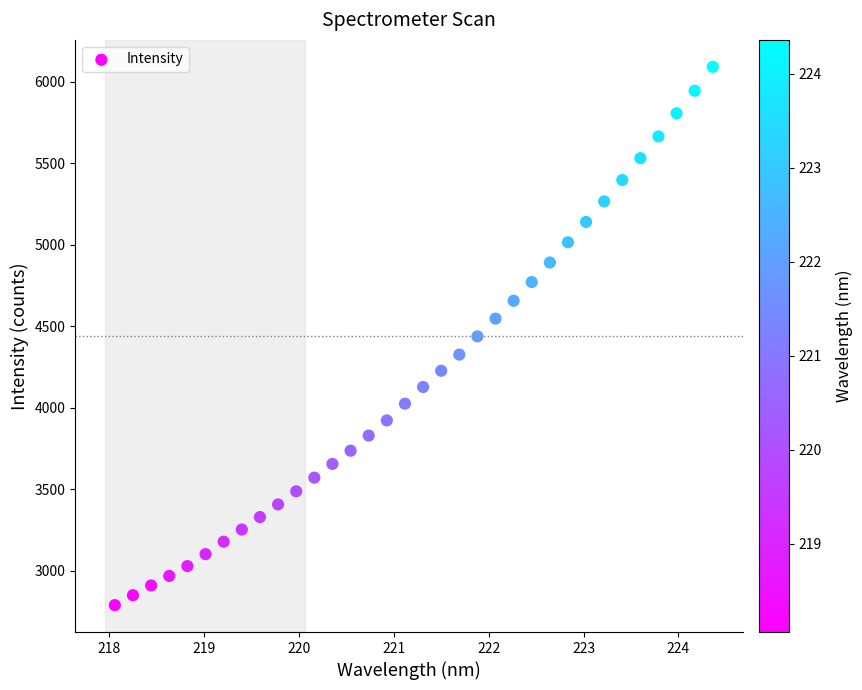

What is the range of Y values (max minus min)?

3302.2